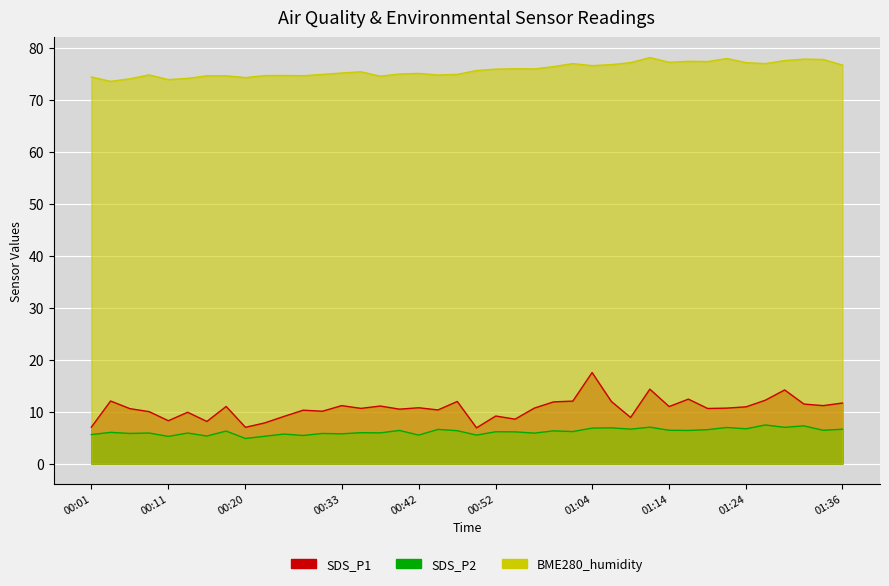

True or false: SDS_P1 has more than 2 points higher than both neighbors.

True